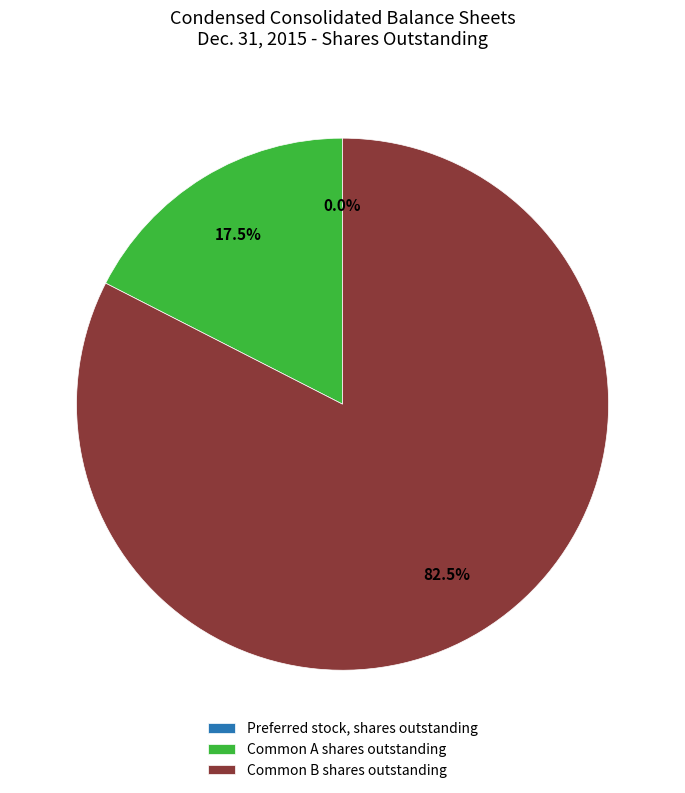

Which slice is the largest?

Common B shares outstanding